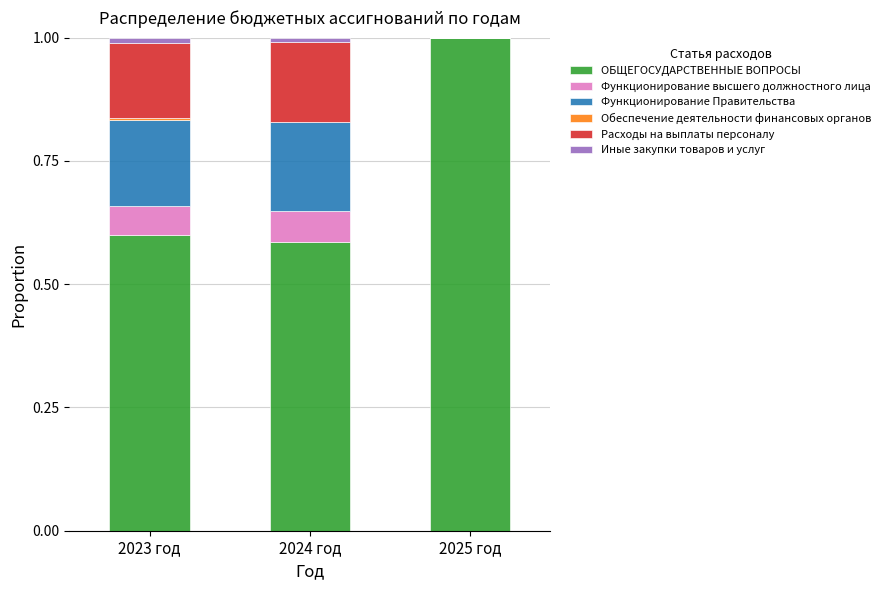

Which category has the highest value in the ОБЩЕГОСУДАРСТВЕННЫЕ ВОПРОСЫ series?

2025 год